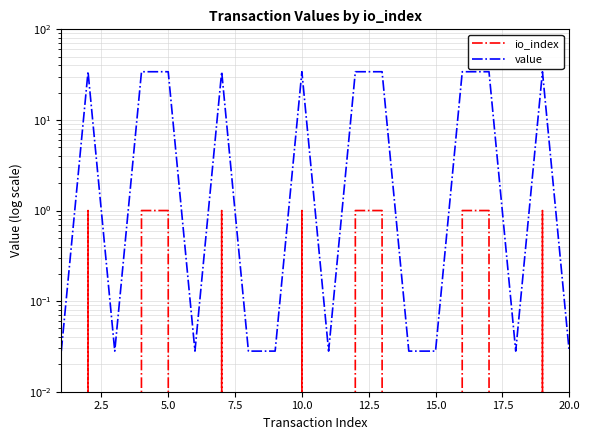

What is the highest value of the value series?

34.0